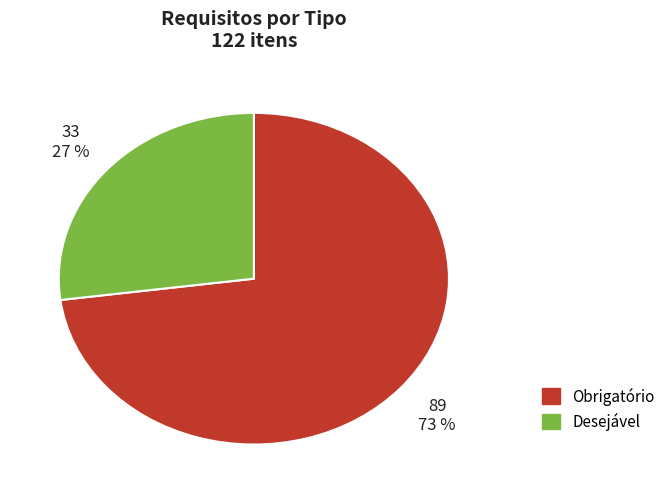

What is the largest slice in the pie chart?

Obrigatório